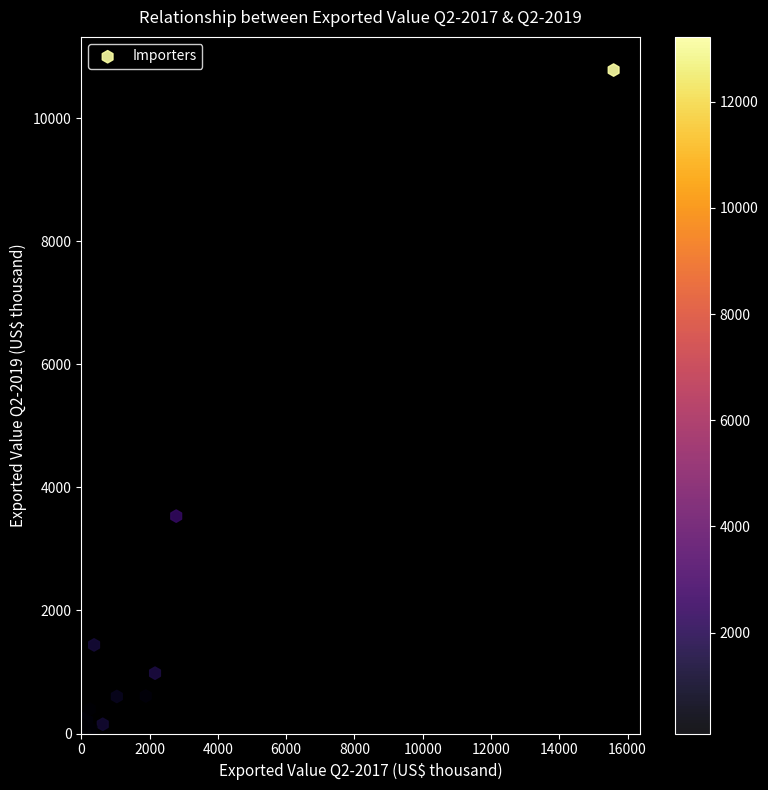

What Y value in the scatter plot is closest to 5392?

3534